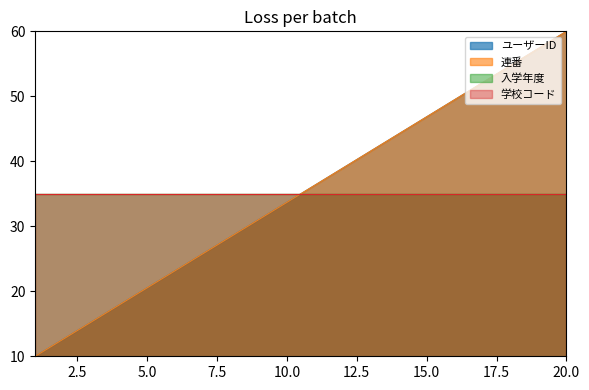

Is it true that ユーザーID equals 85.6 at 18?

False